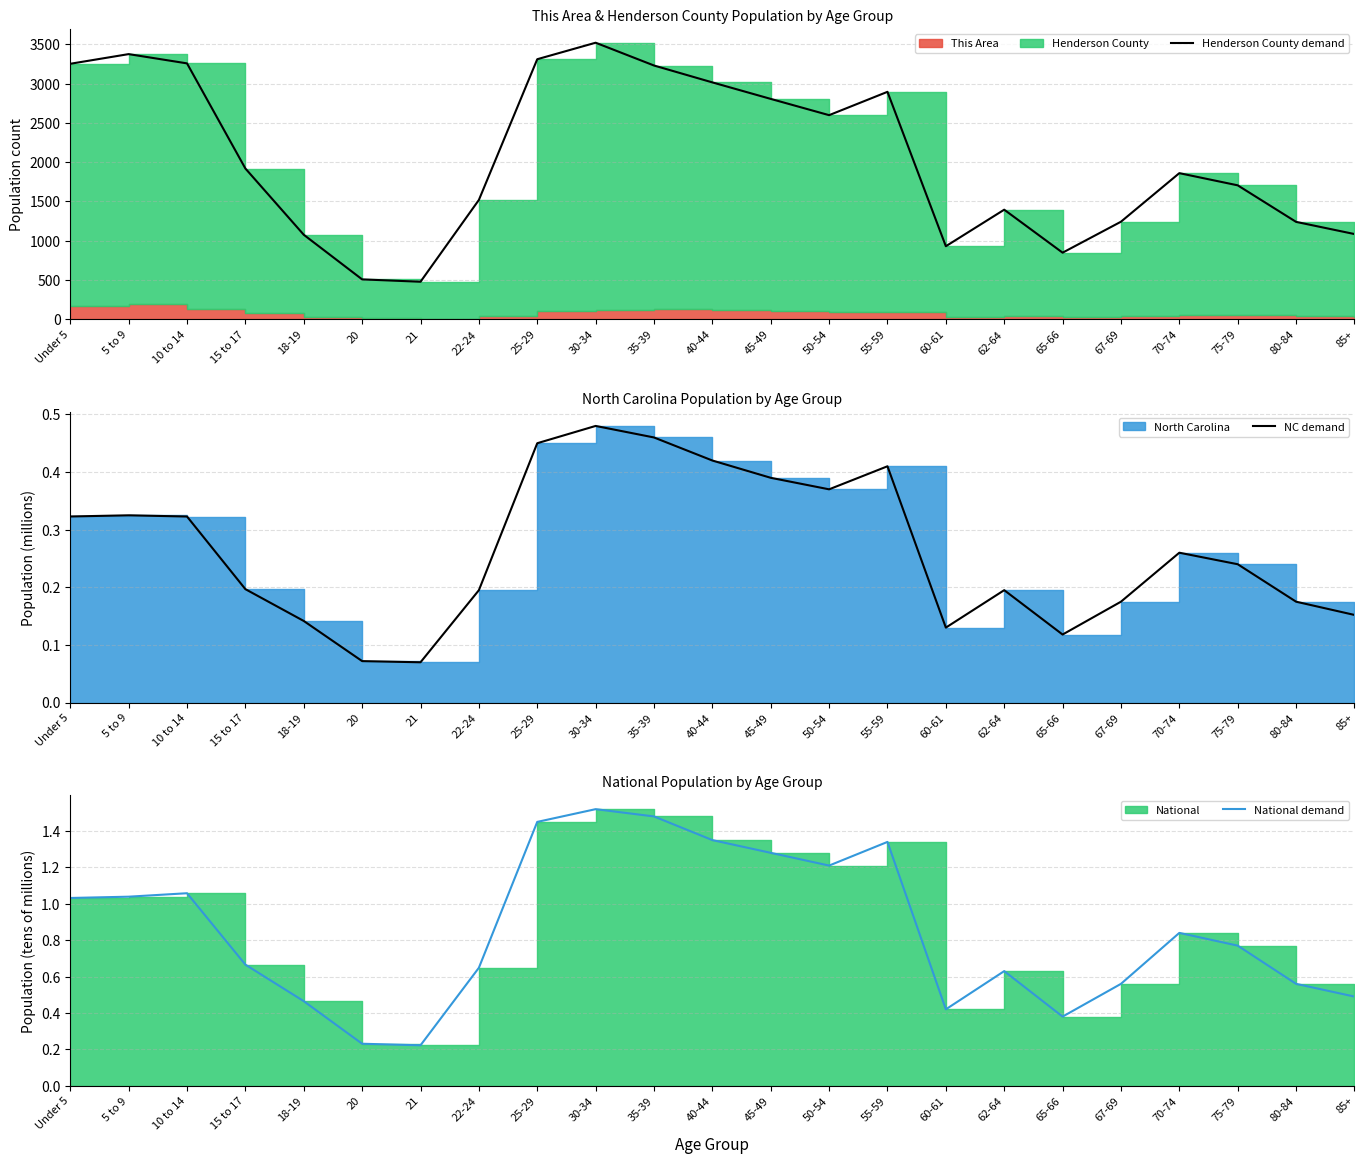

Does the chart have visible grid lines?

Yes